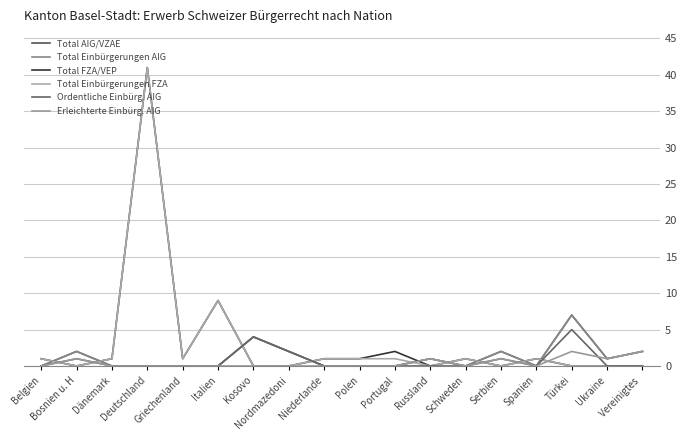

What is the sum of all Ordentliche Einbürg. AIG values?

13